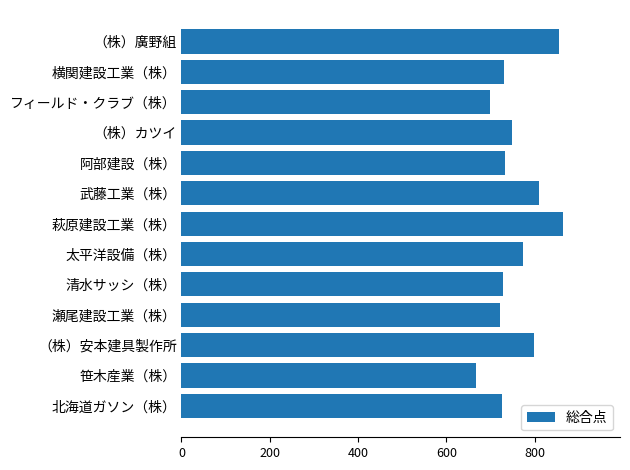

Approximately how many times larger is the value at （株）安本建具製作所 compared to 阿部建設（株）?

1.1